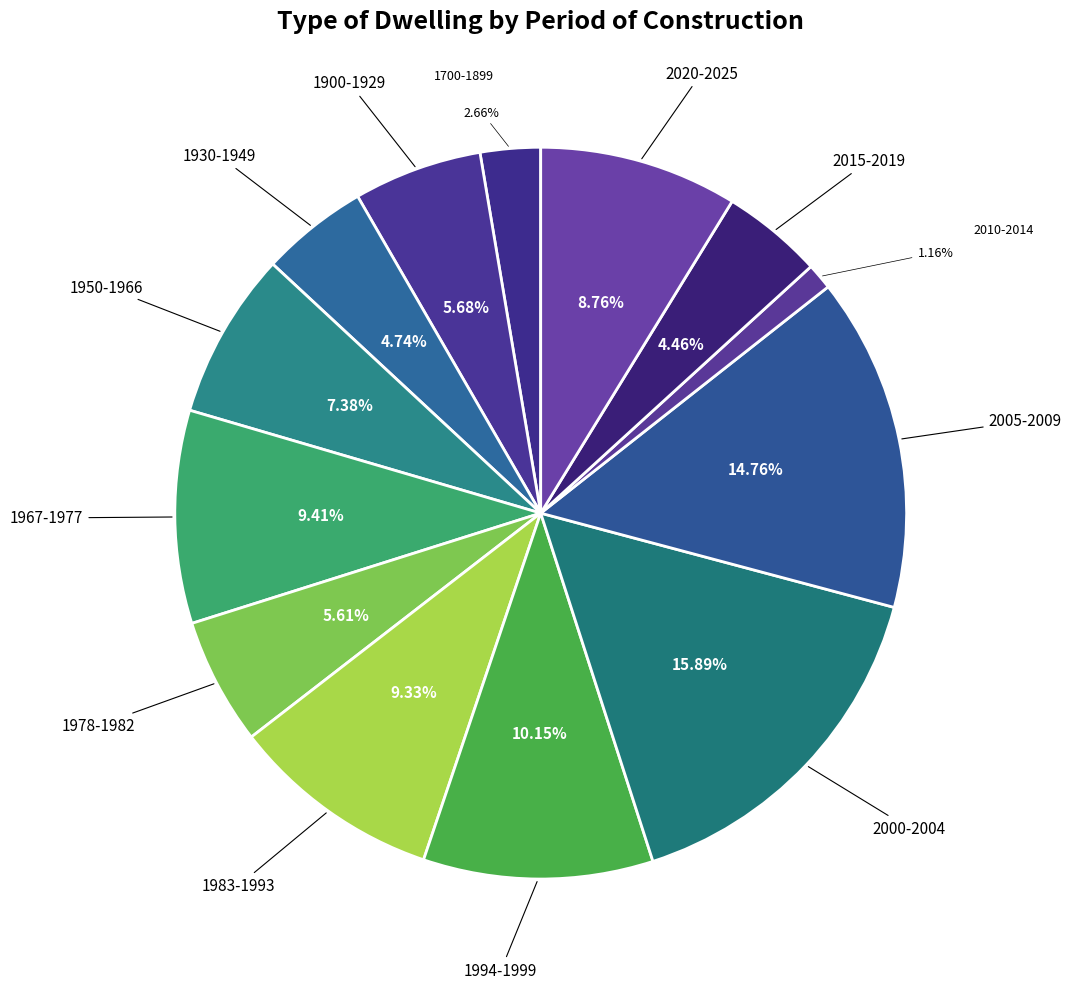

Count the number of slices in the pie.

13